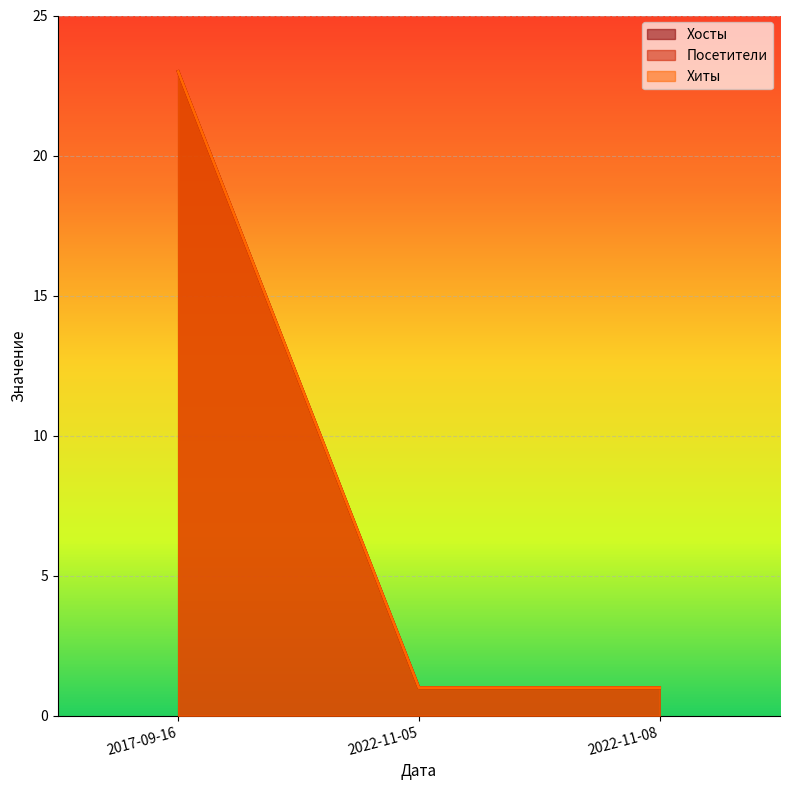

How many categories are shown in the chart?

3